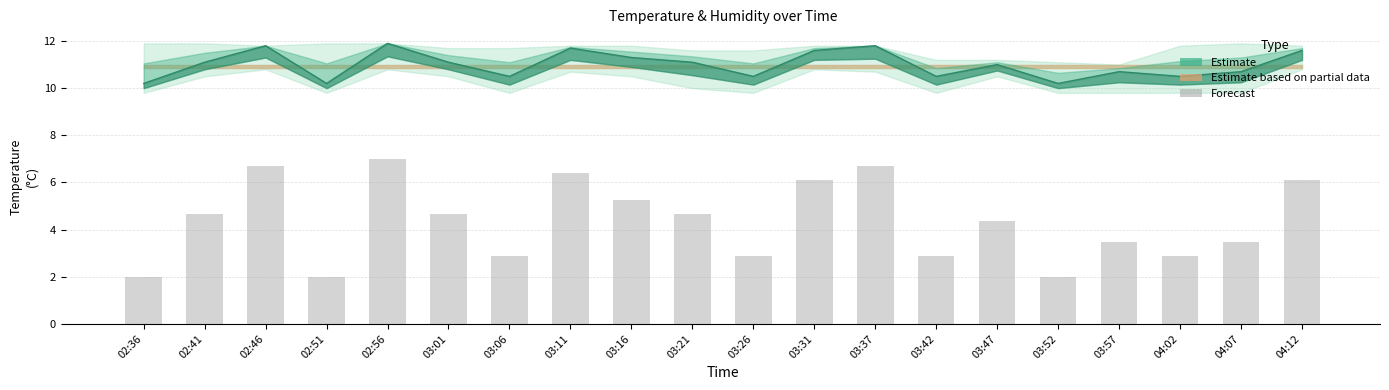

Count the number of categories in the chart.

20